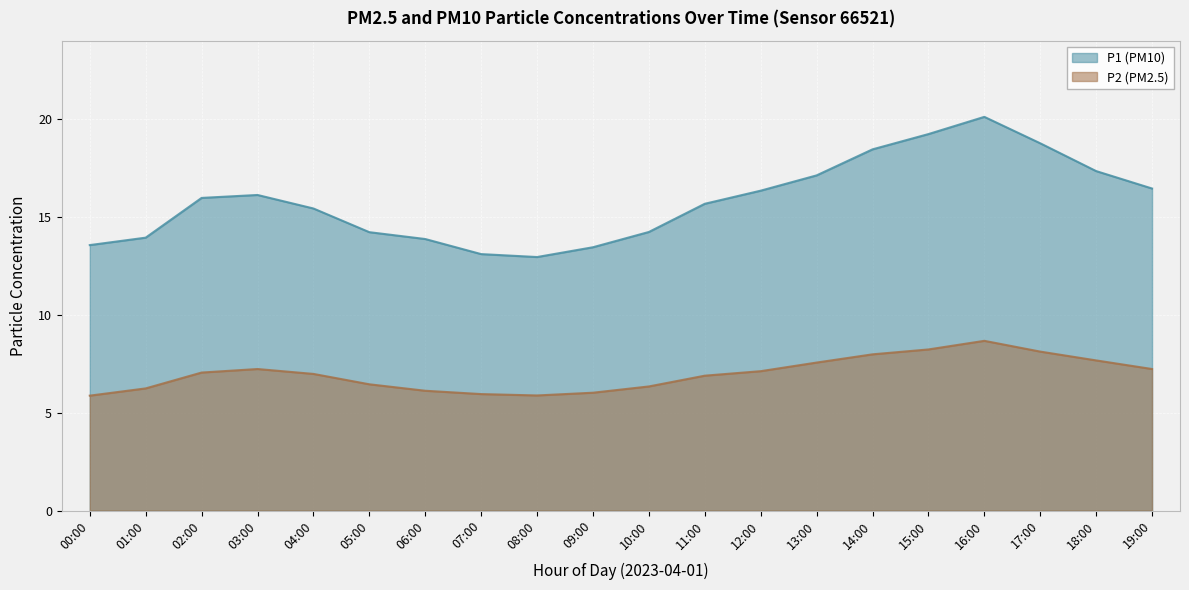

Between 14:00 and 19:00, which series saw the biggest shift?

P1 (PM10)